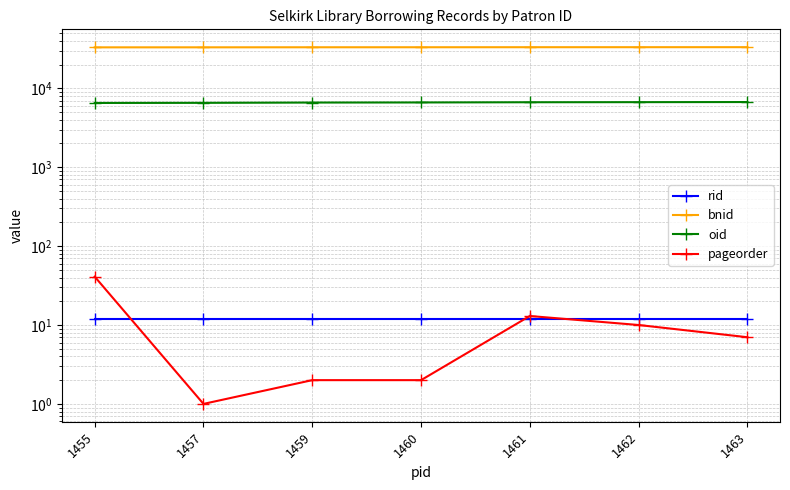

True or false: rid has more than 0 interior local peaks.

False